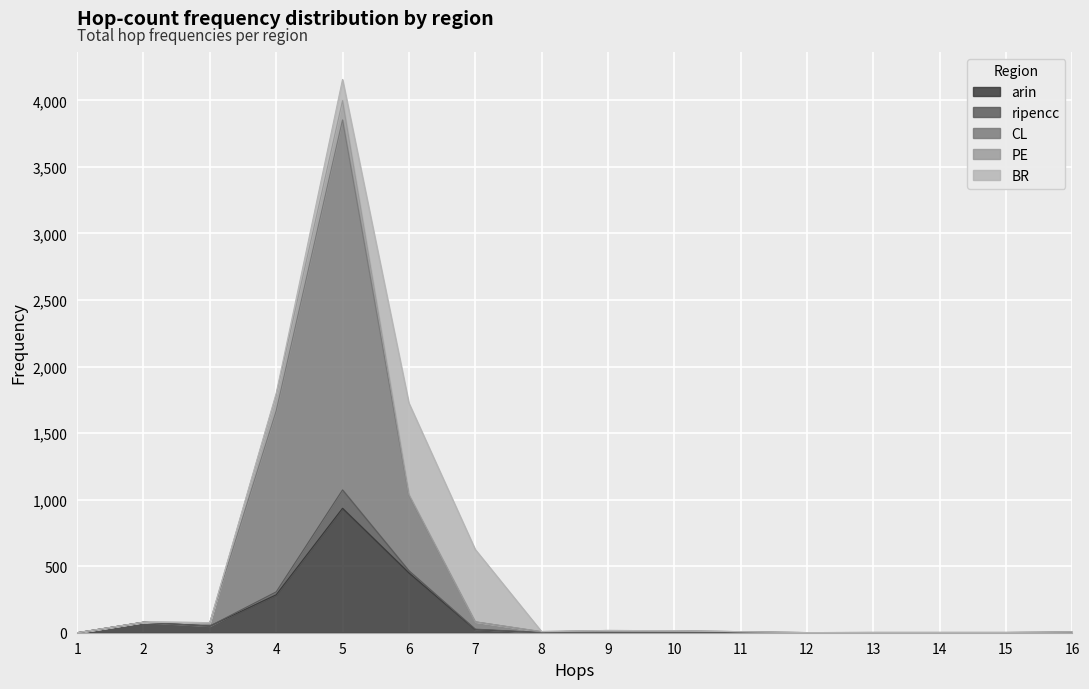

Reading right to left, extract all data points from this chart.

arin: 16=2	15=0	14=1	13=0	12=0	11=0	10=1	9=1	8=0	7=24	6=450	5=935	4=285	3=50	2=79	1=0
ripencc: 16=0	15=0	14=0	13=0	12=0	11=0	10=0	9=0	8=1	7=3	6=16	5=138	4=22	3=0	2=0	1=0
CL: 16=4	15=2	14=1	13=2	12=1	11=8	10=13	9=13	8=6	7=55	6=568	5=2780	4=1360	3=26	2=0	1=0
PE: 16=0	15=0	14=0	13=0	12=0	11=0	10=1	9=3	8=2	7=0	6=5	5=144	4=121	3=0	2=0	1=0
BR: 16=0	15=0	14=0	13=0	12=0	11=0	10=0	9=0	8=0	7=544	6=687	5=160	4=11	3=0	2=0	1=0